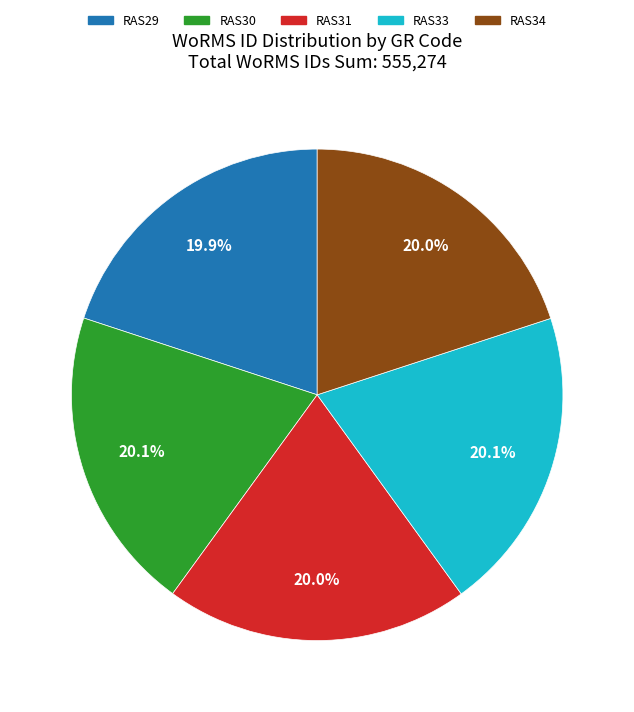

Approximately how many times larger is the value at RAS31 compared to RAS33?

1.0